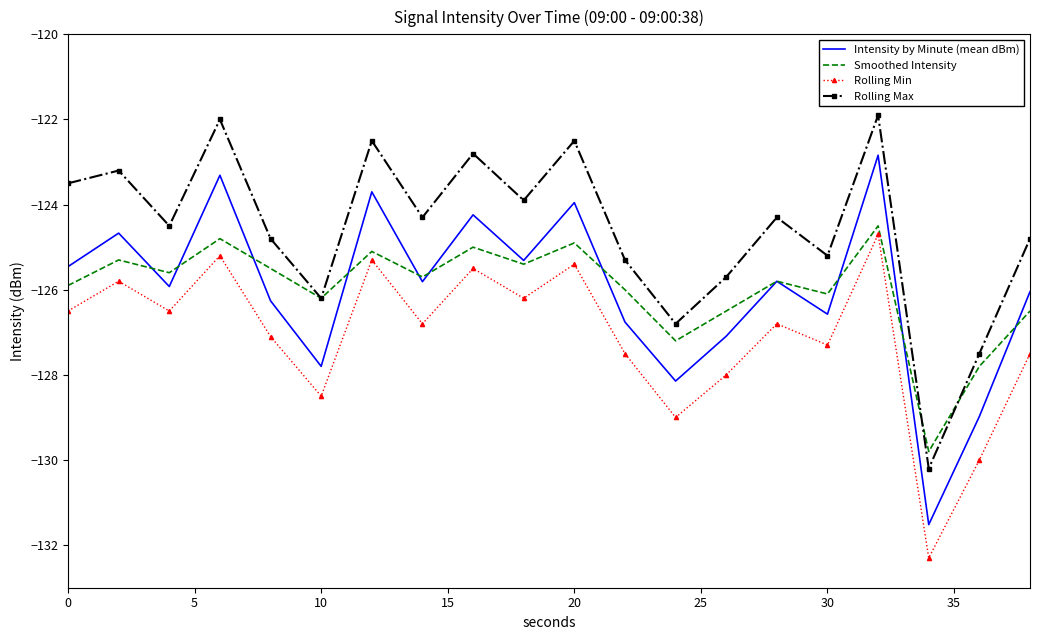

How many values in the Intensity by Minute (mean dBm) series are below -125?

14